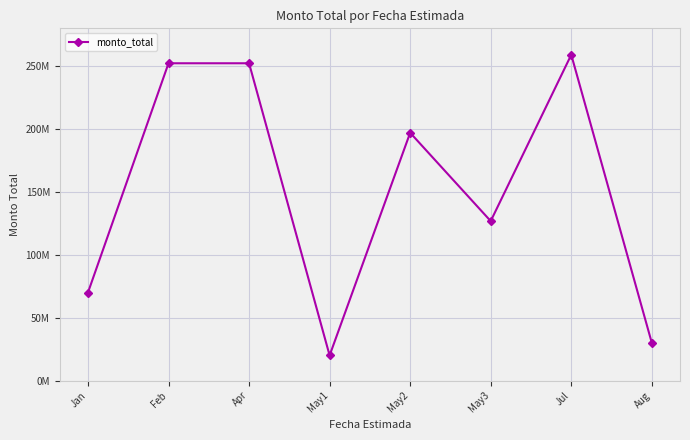

Does the chart have visible grid lines?

Yes